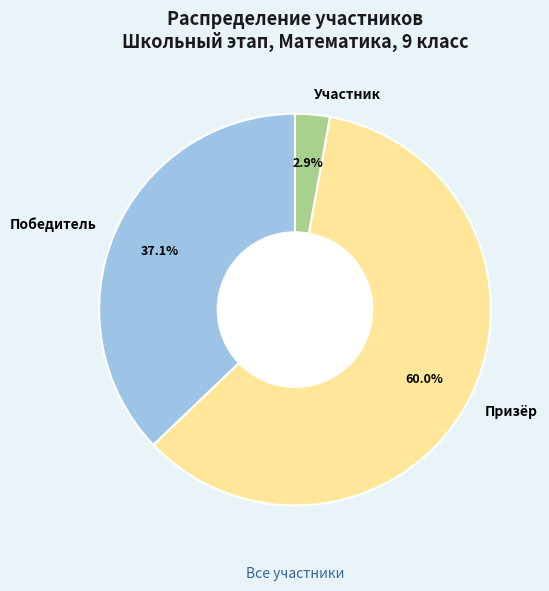

To the nearest percent, what is the difference between the largest and smallest slice percentages?

57%